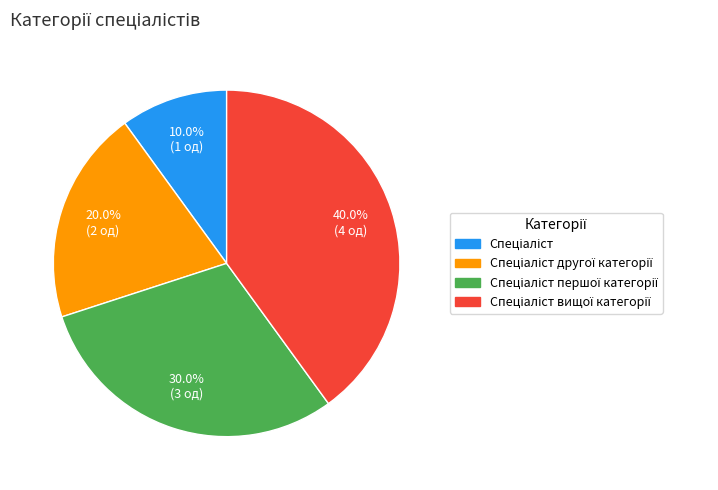

Is there any slice that represents more than half of the pie?

No